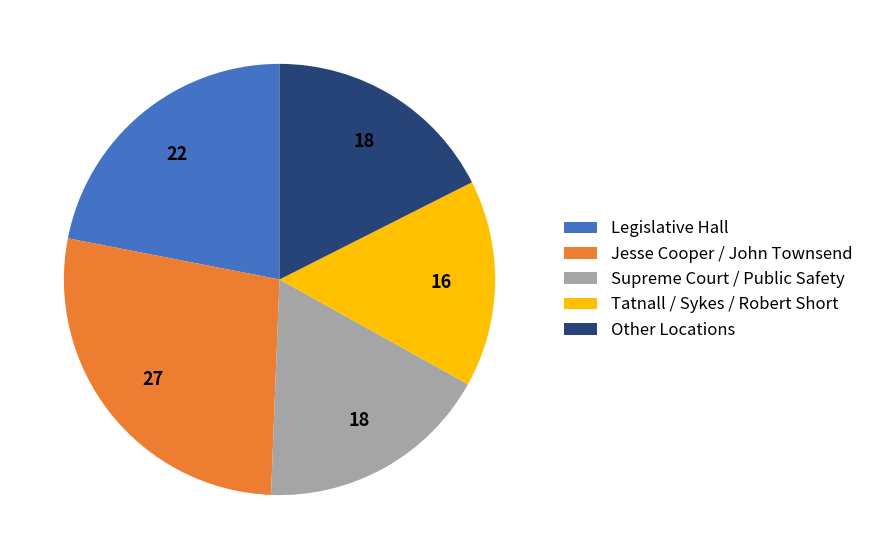

How many segments does this pie chart have?

5